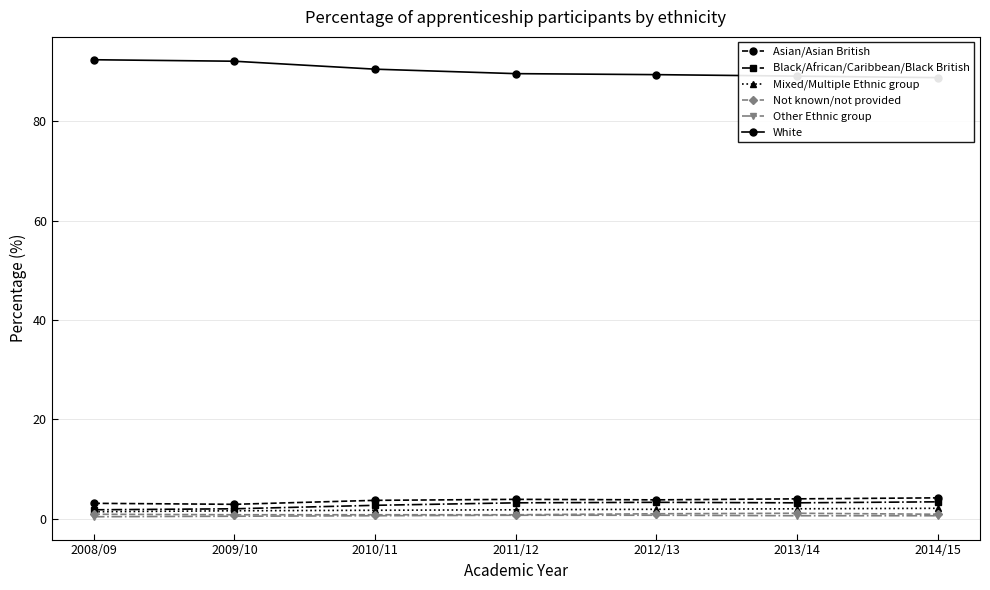

What is the difference between the highest and lowest values at 2008/09?

92.0